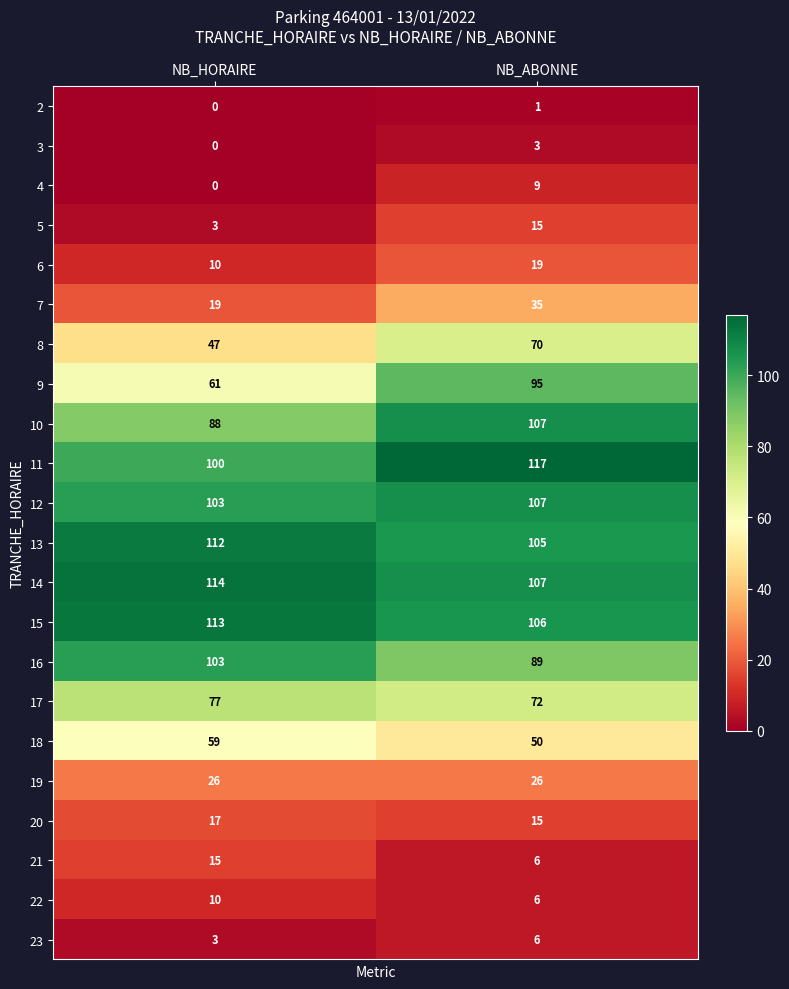

At which label is 18 closest to 54?

NB_ABONNE